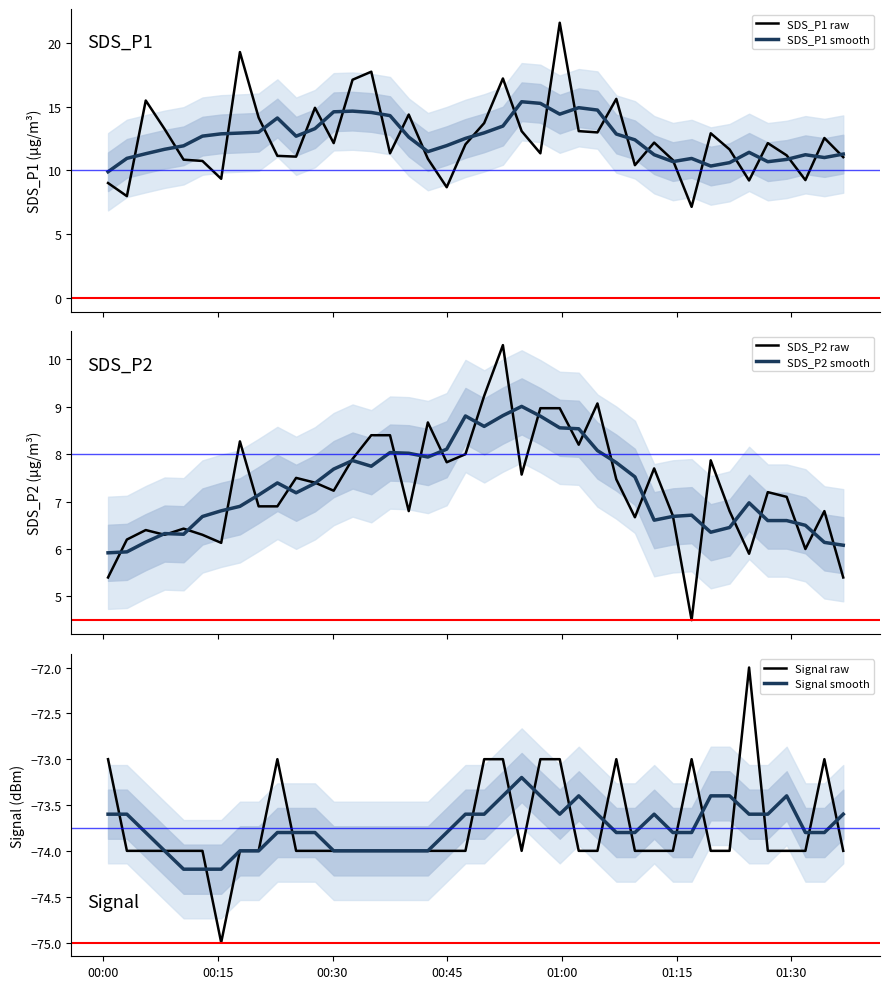

Does the chart display data point markers on the line(s)?

No